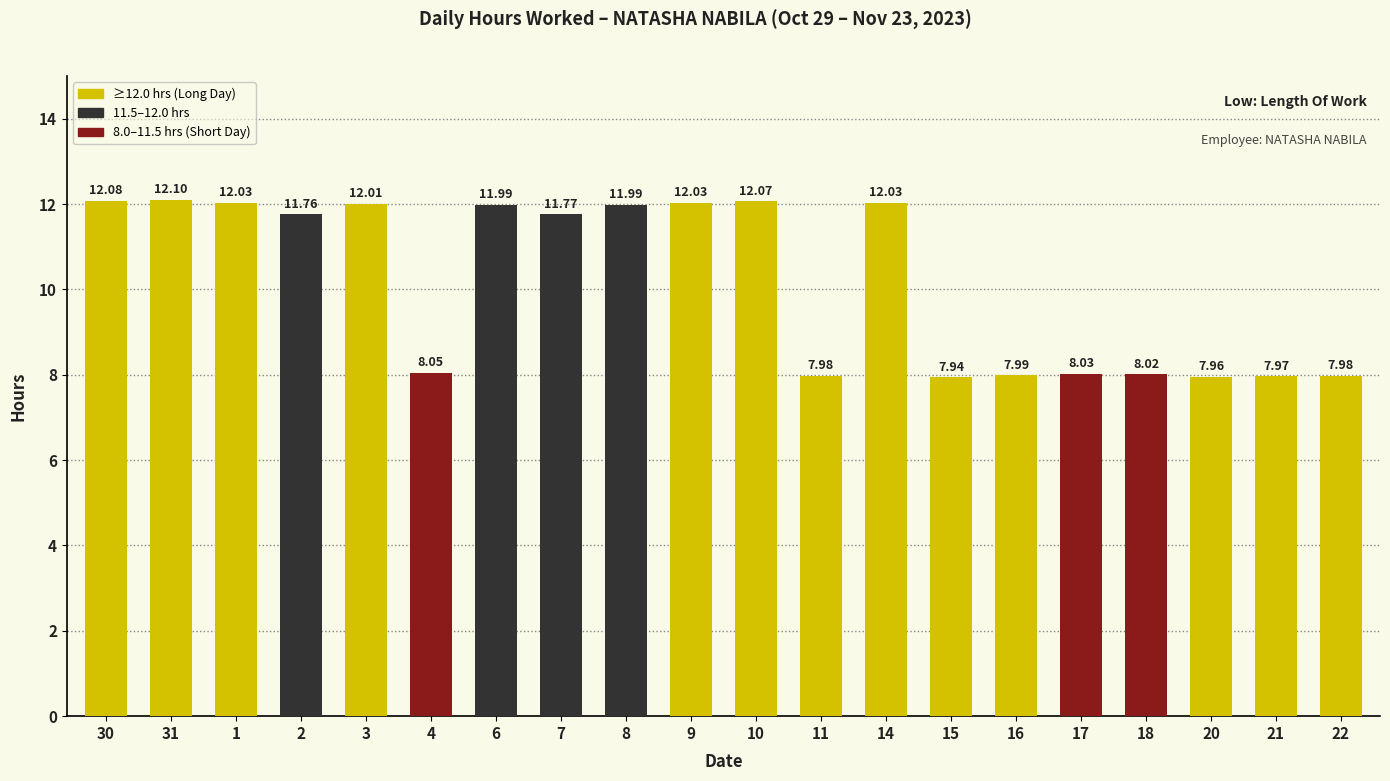

What is the label of the 14th bar from the left?

15